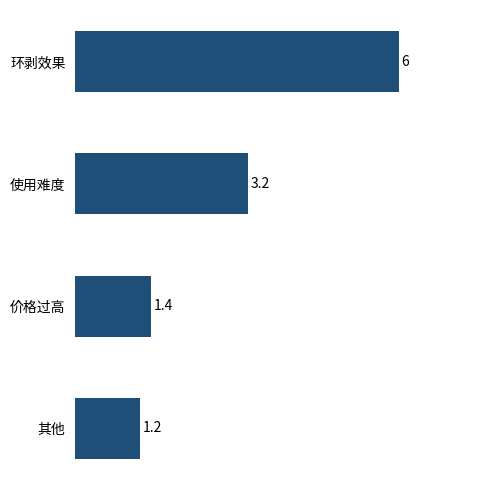

Reading top to bottom, extract all data points from this chart.

环剥效果=6.0	使用难度=3.2	价格过高=1.4	其他=1.2